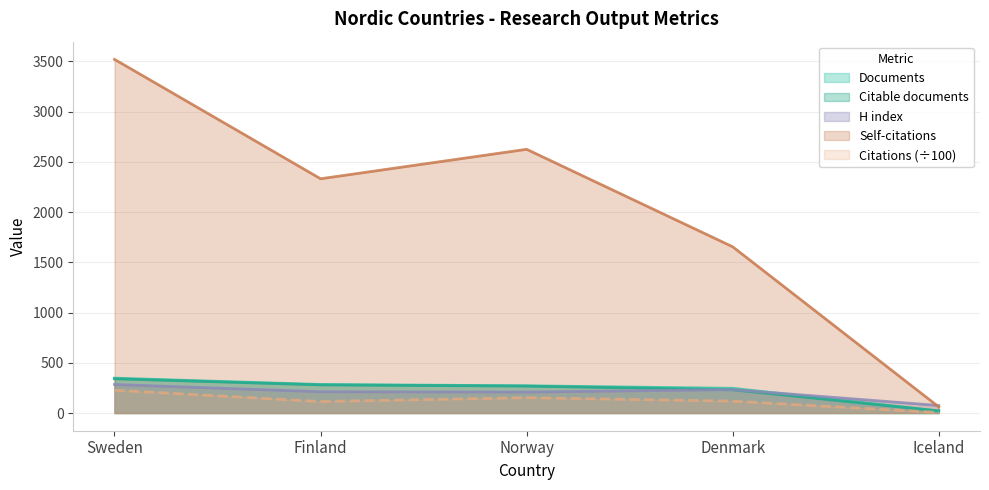

Reading right to left, extract all data points from this chart.

Documents: 21.0	246.0	271.0	284.0	347.0
Citable documents: 21.0	231.0	268.0	280.0	341.0
Citations: 5.7	118.9	153.1	114.9	227.9
Self-citations: 61.0	1654.0	2624.0	2331.0	3519.0
H index: 75.0	233.0	209.0	212.0	284.0